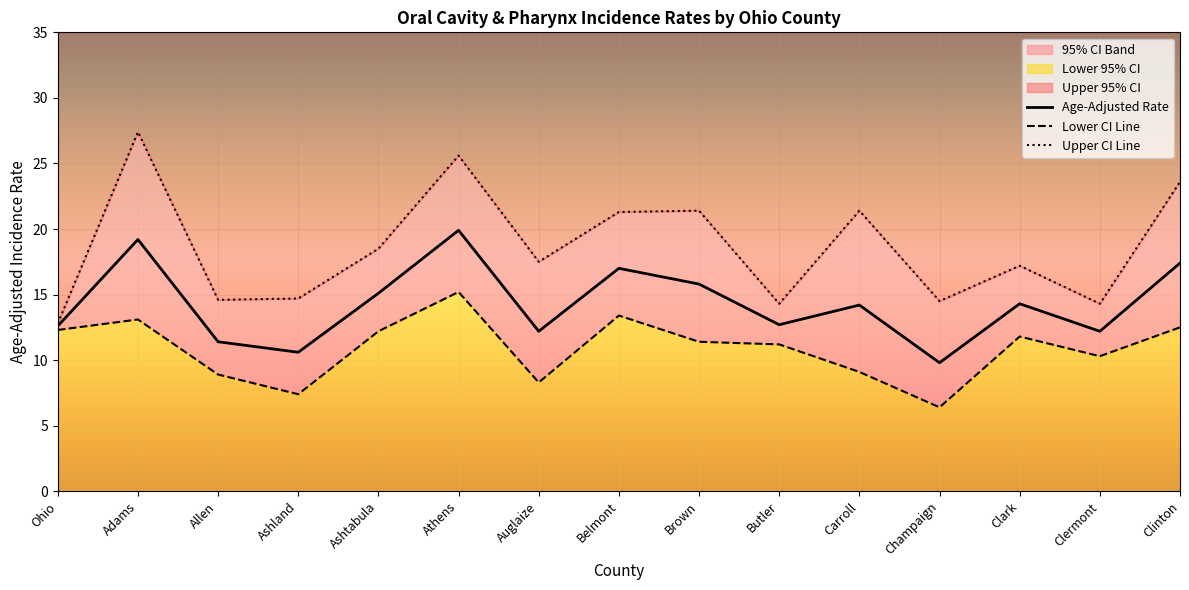

Reading left to right, extract all data points from this chart.

Age-Adjusted Rate: Ohio=12.6	Adams=19.2	Allen=11.4	Ashland=10.6	Ashtabula=15.1	Athens=19.9	Auglaize=12.2	Belmont=17.0	Brown=15.8	Butler=12.7	Carroll=14.2	Champaign=9.8	Clark=14.3	Clermont=12.2	Clinton=17.4
Lower CI Line: Ohio=12.3	Adams=13.1	Allen=8.9	Ashland=7.4	Ashtabula=12.2	Athens=15.2	Auglaize=8.3	Belmont=13.4	Brown=11.4	Butler=11.2	Carroll=9.1	Champaign=6.4	Clark=11.8	Clermont=10.3	Clinton=12.5
Upper CI Line: Ohio=12.8	Adams=27.4	Allen=14.6	Ashland=14.7	Ashtabula=18.5	Athens=25.6	Auglaize=17.5	Belmont=21.3	Brown=21.4	Butler=14.3	Carroll=21.4	Champaign=14.5	Clark=17.2	Clermont=14.3	Clinton=23.6